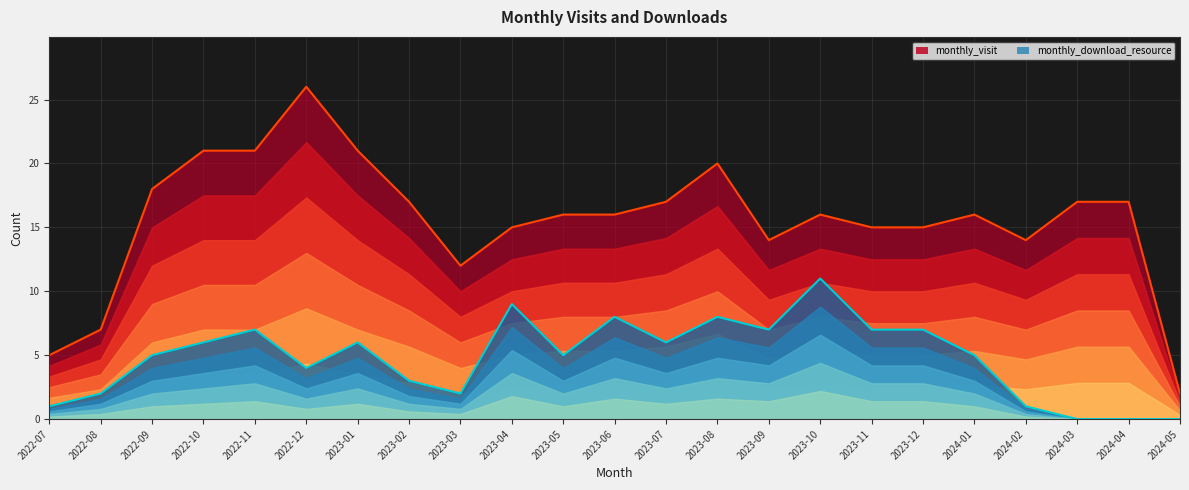

Reading left to right, extract all data points from this chart.

monthly_visit: 5	7	18	21	21	26	21	17	12	15	16	16	17	20	14	16	15	15	16	14	17	17	2
monthly_download_resource: 1	2	5	6	7	4	6	3	2	9	5	8	6	8	7	11	7	7	5	1	0	0	0